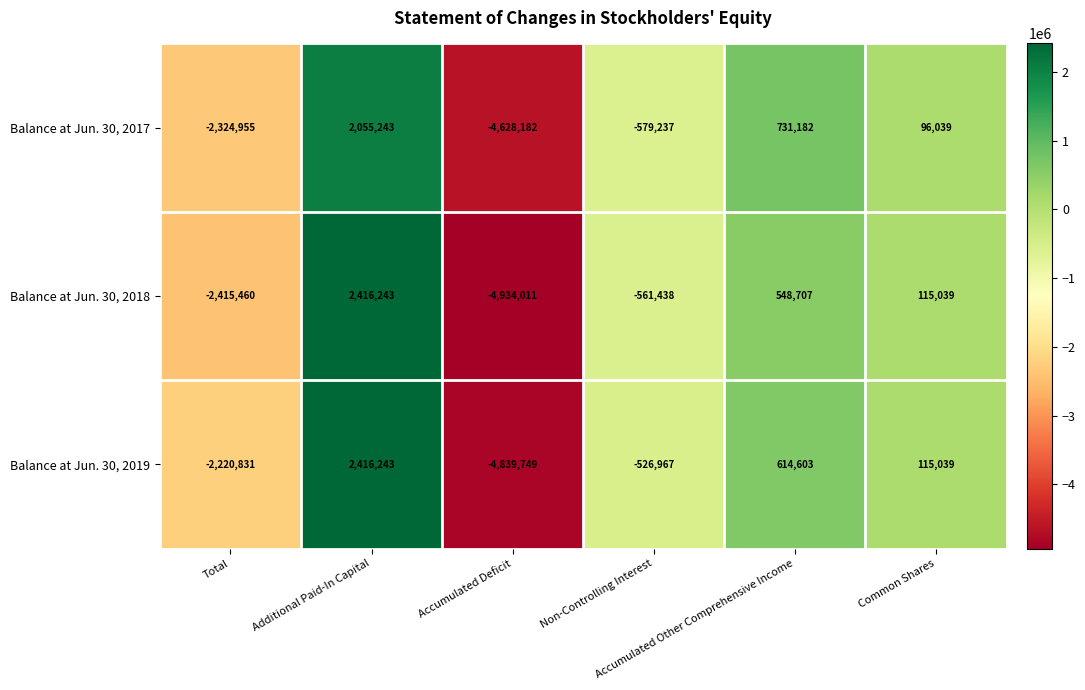

What is the minimum value shown in the chart?

-4934011